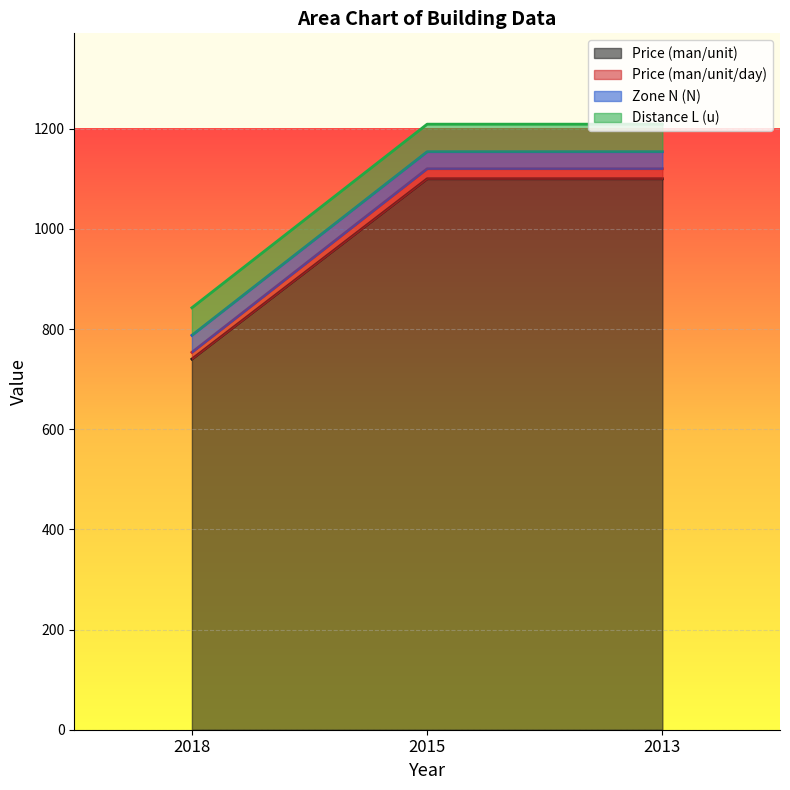

The Price (man/unit) series shows 270.0 at 2013. True or false?

False